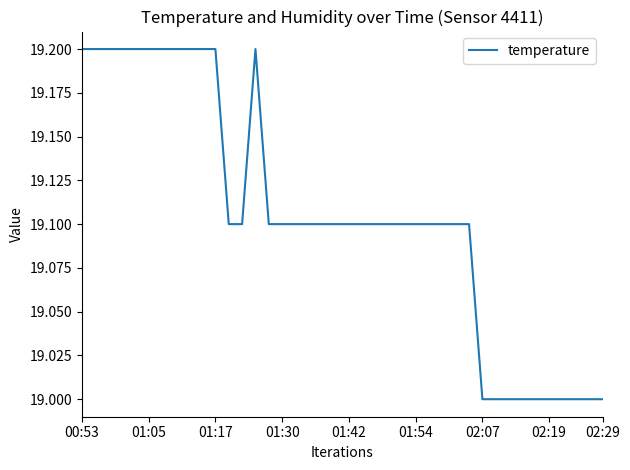

What is the minimum value shown in the chart?

19.0